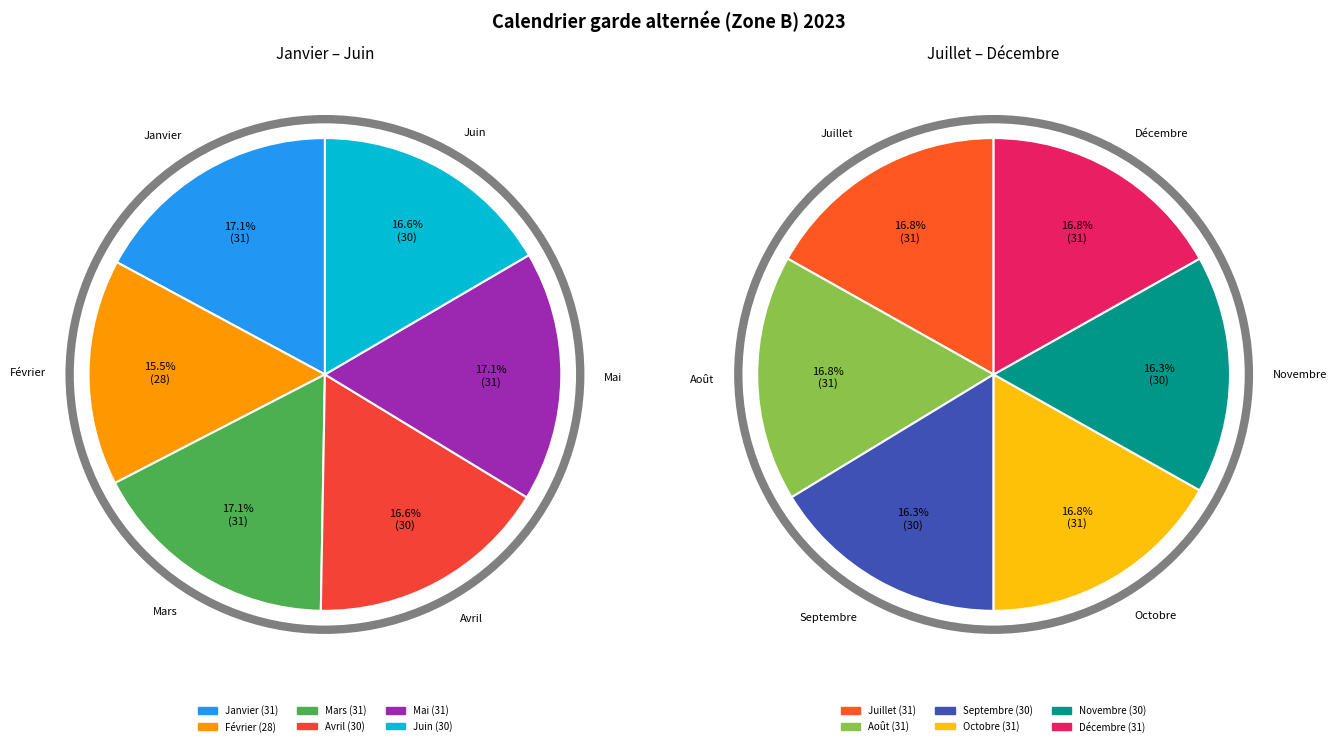

What is the ratio of the value at Novembre to the value at Décembre?

1.0